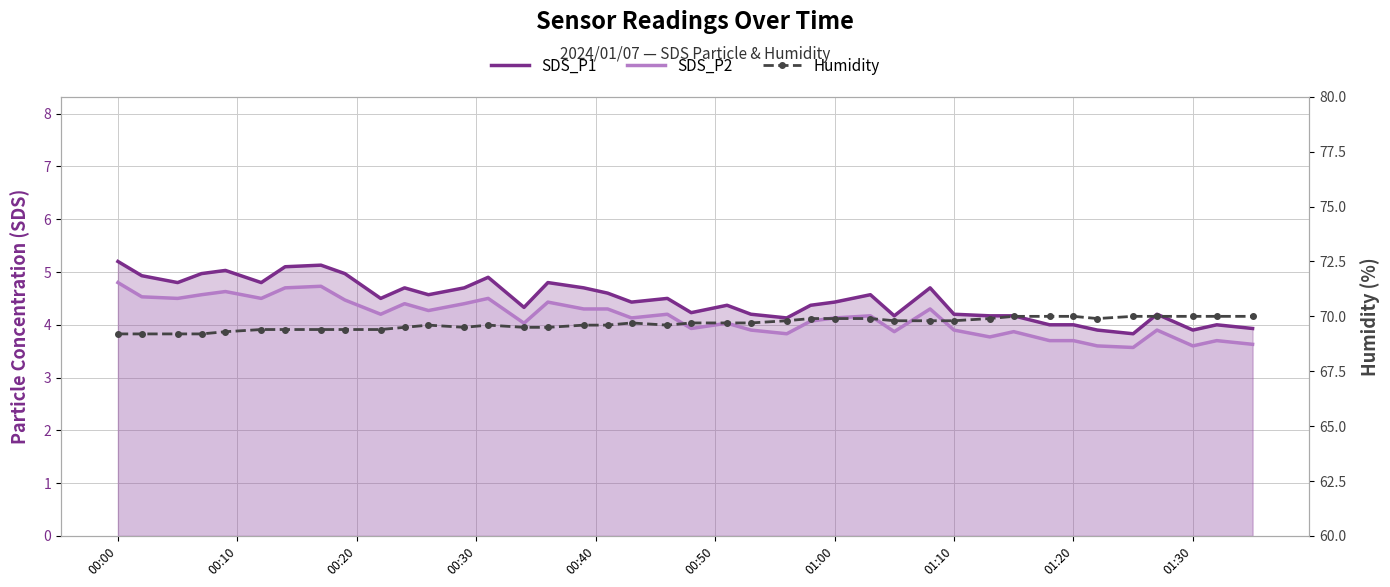

The value of SDS_P2 at 24 is 7.0. True or false?

False